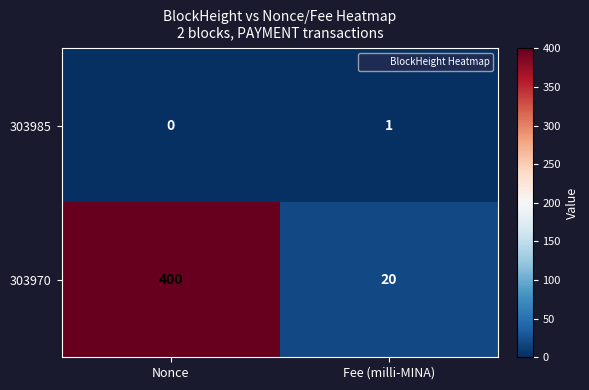

At Nonce, list the series in order from smallest to largest.

303985, 303970